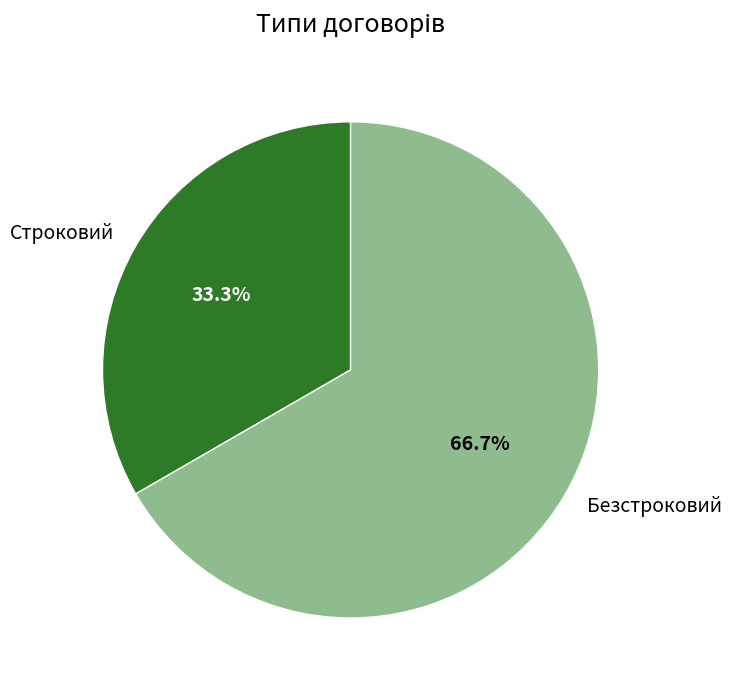

What percentage do Безстроковий and Строковий together represent?

100.0%